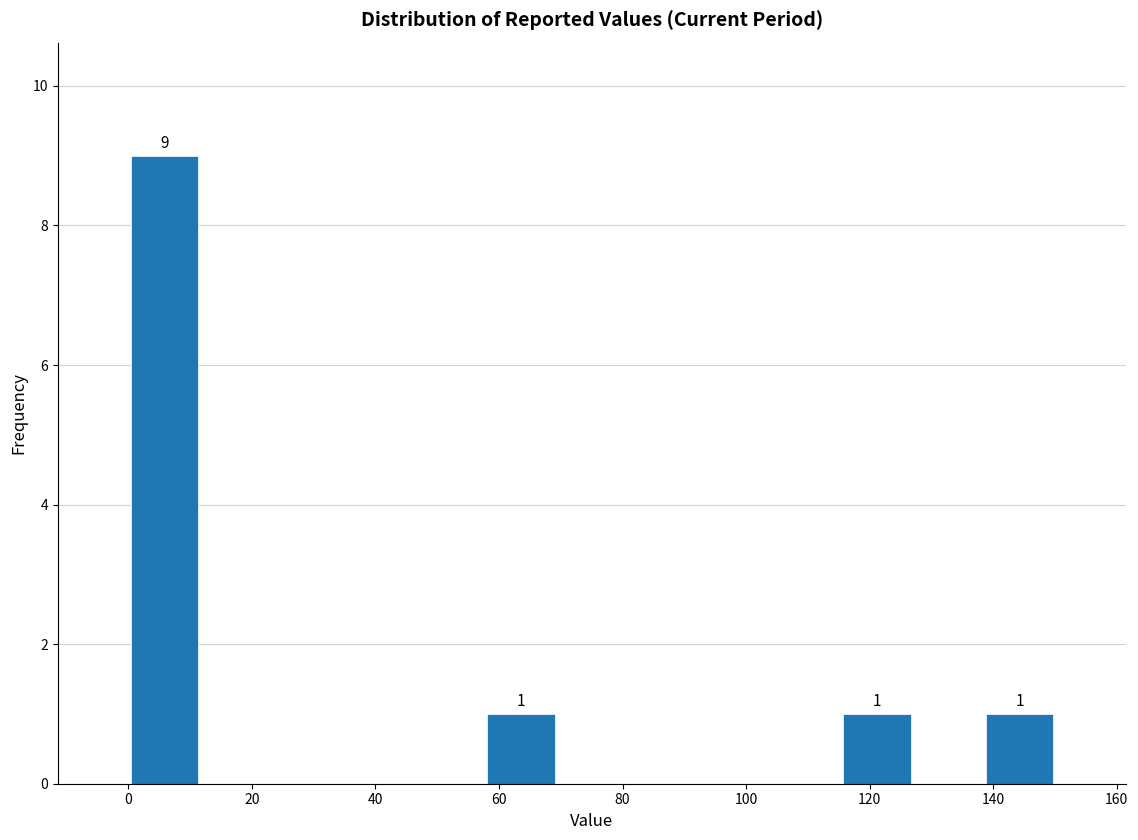

Over which range of the x-axis is the bar tallest?

0 to 12